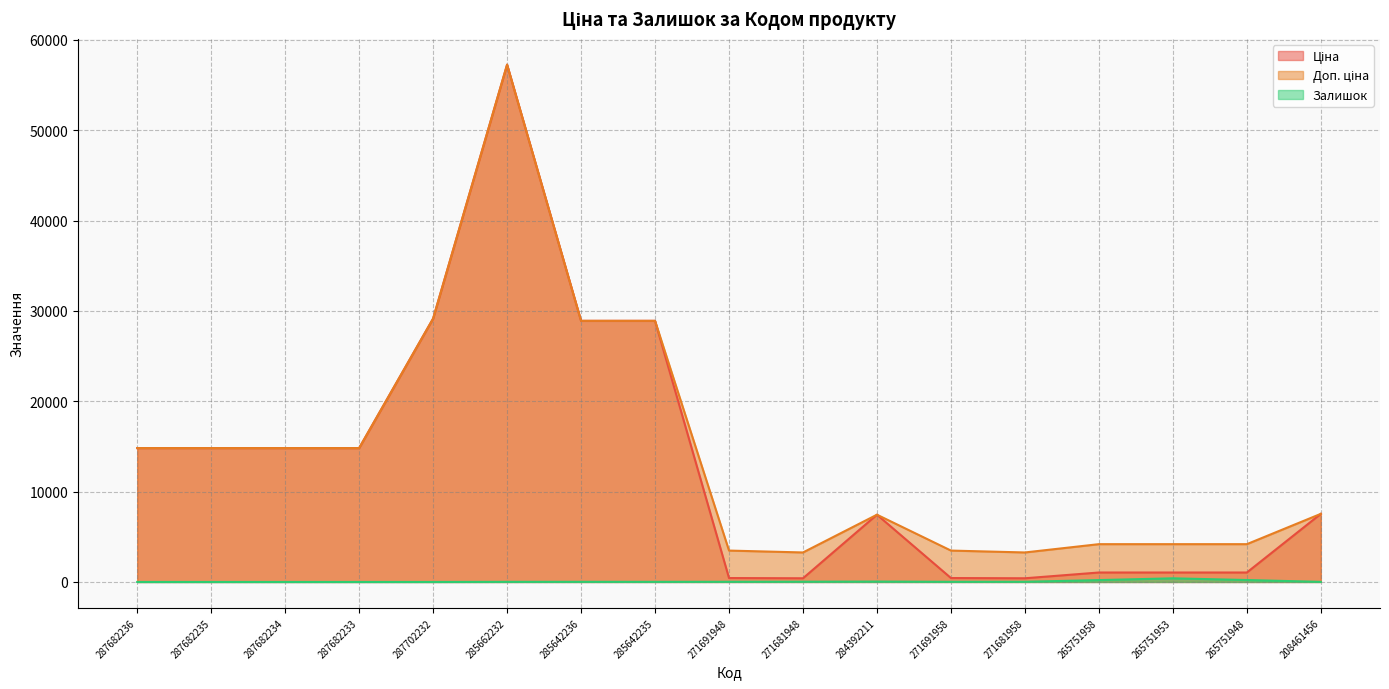

At which category does Залишок reach its first local peak?

285642236